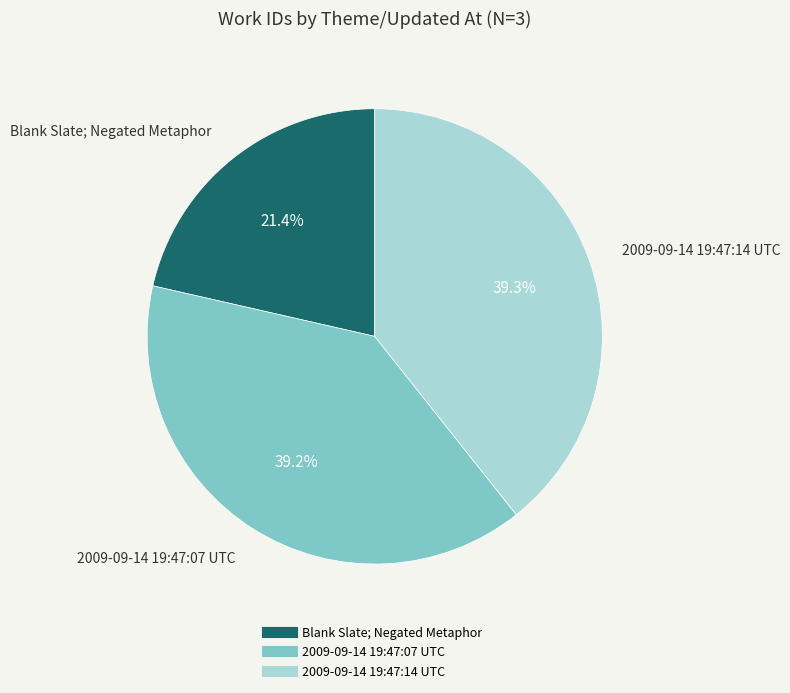

The 2009-09-14 19:47:07 UTC slice represents 39% of the pie. True or false?

True